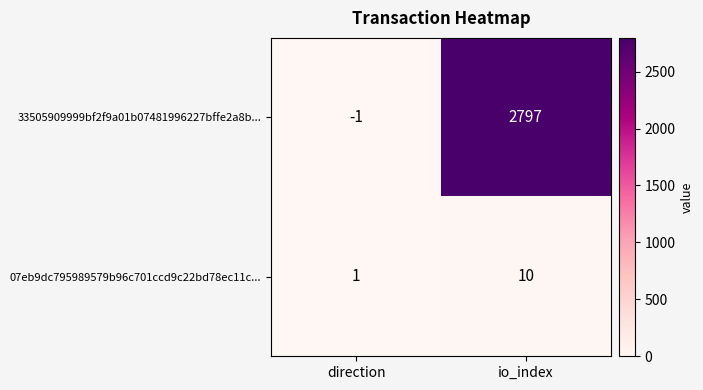

What is the approximate value of 33505909999bf2f9a01b07481996227bffe2a8b... at io_index?

2797